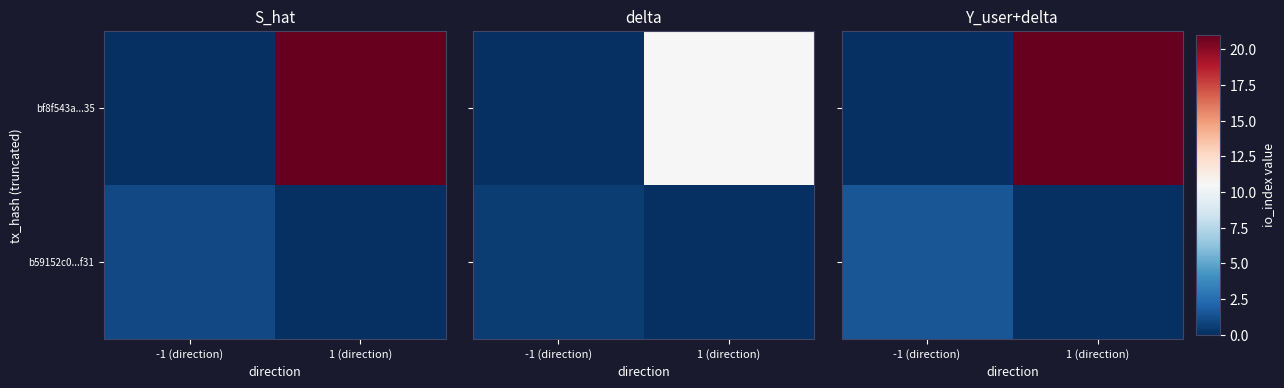

What value does the b59152c0...f31 series have at -1 (direction)?

1.5